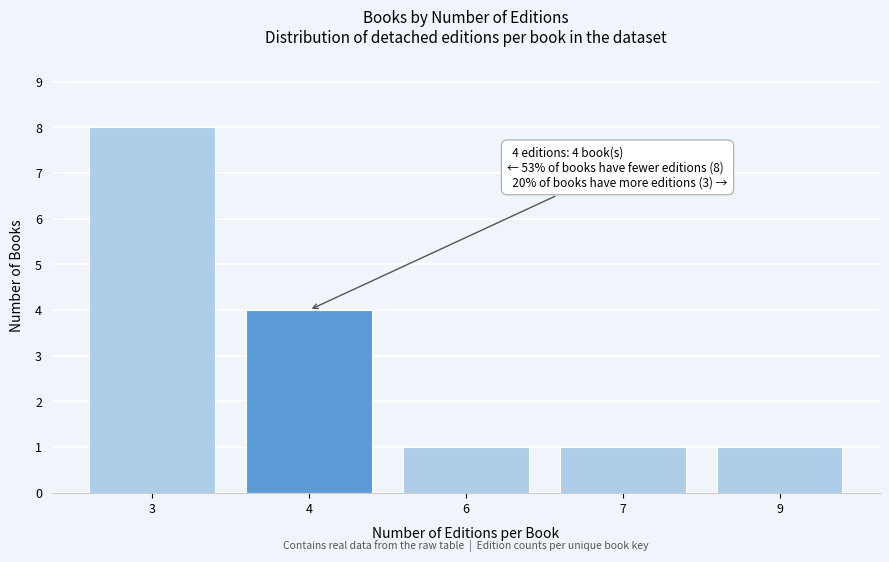

Reading left to right, list all the values displayed in this chart.

3=8	4=4	6=1	7=1	9=1